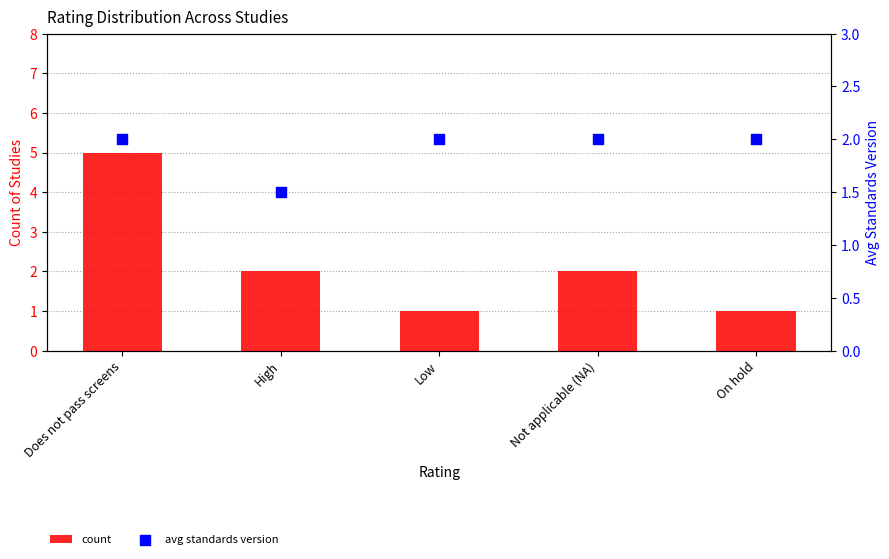

Which series has the largest total across all categories?

count